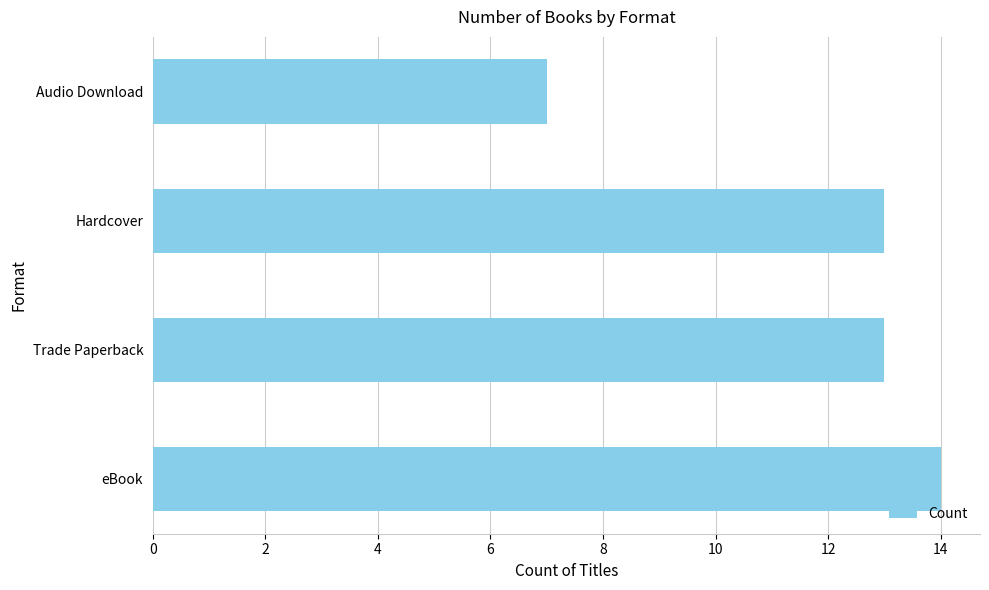

How many bars are there in total?

4